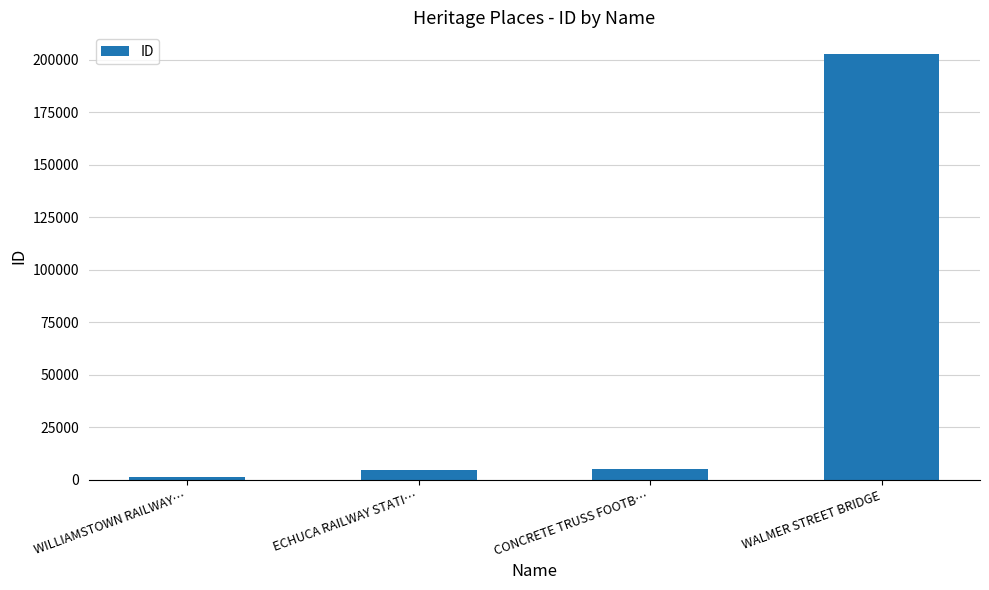

What is the sum of the values at WILLIAMSTOWN RAILWAY… and ECHUCA RAILWAY STATI…?

5944